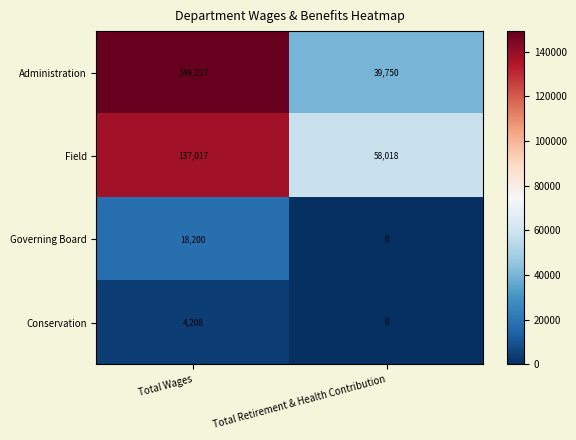

At which label does Administration reach its minimum?

Total Retirement & Health Contribution